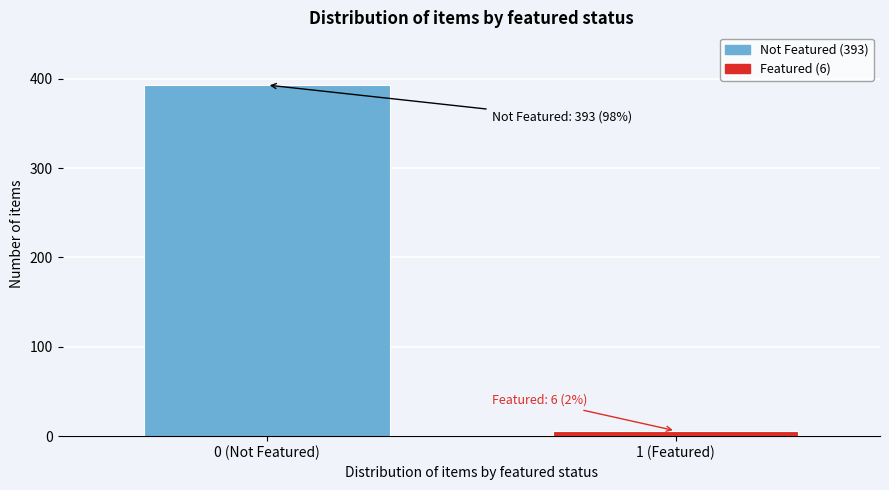

Reading right to left, transcribe all the data shown in this chart.

1 (Featured)=6	0 (Not Featured)=393